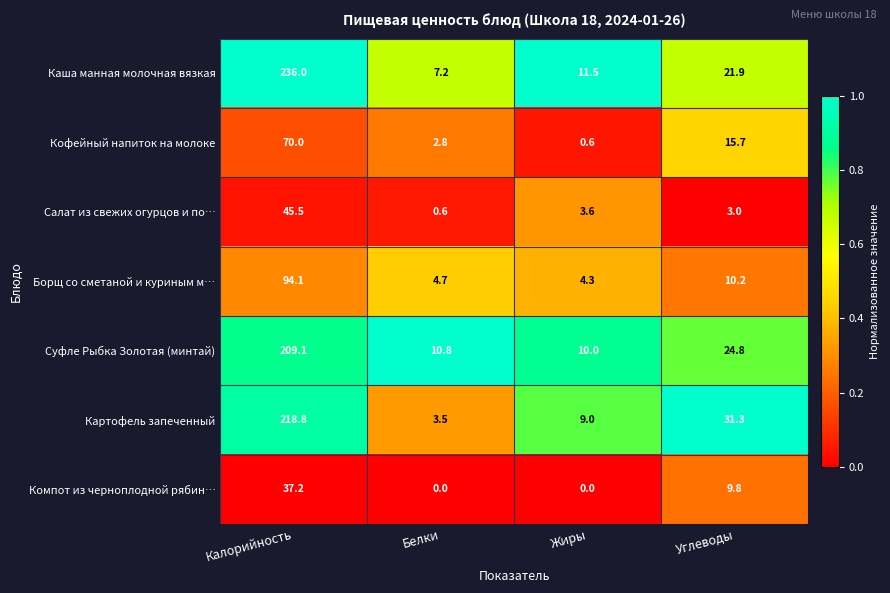

Reading right to left, extract all data points from this chart.

Каша манная молочная вязкая: 21.9	11.5	7.2	236.0
Кофейный напиток на молоке: 15.7	0.6	2.8	70.0
Салат из свежих огурцов и по…: 3.0	3.6	0.6	45.5
Борщ со сметаной и куриным м…: 10.2	4.3	4.7	94.1
Суфле Рыбка Золотая (минтай): 24.8	10.0	10.8	209.1
Картофель запеченный: 31.3	9.0	3.5	218.8
Компот из черноплодной рябин…: 9.8	0.0	0.0	37.2